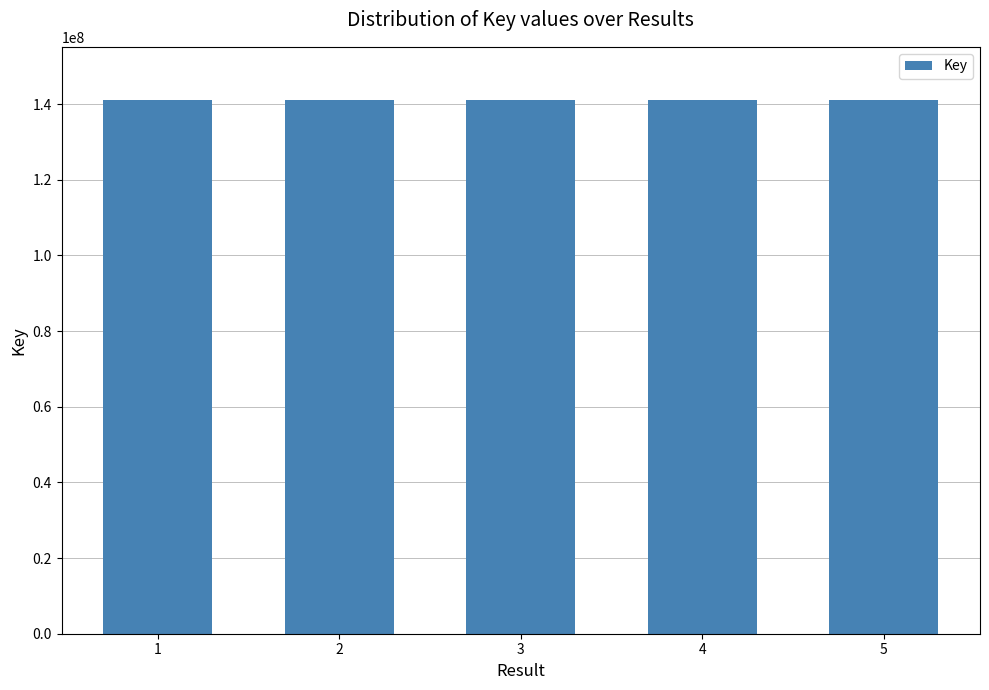

What is the smallest value displayed?

141014008